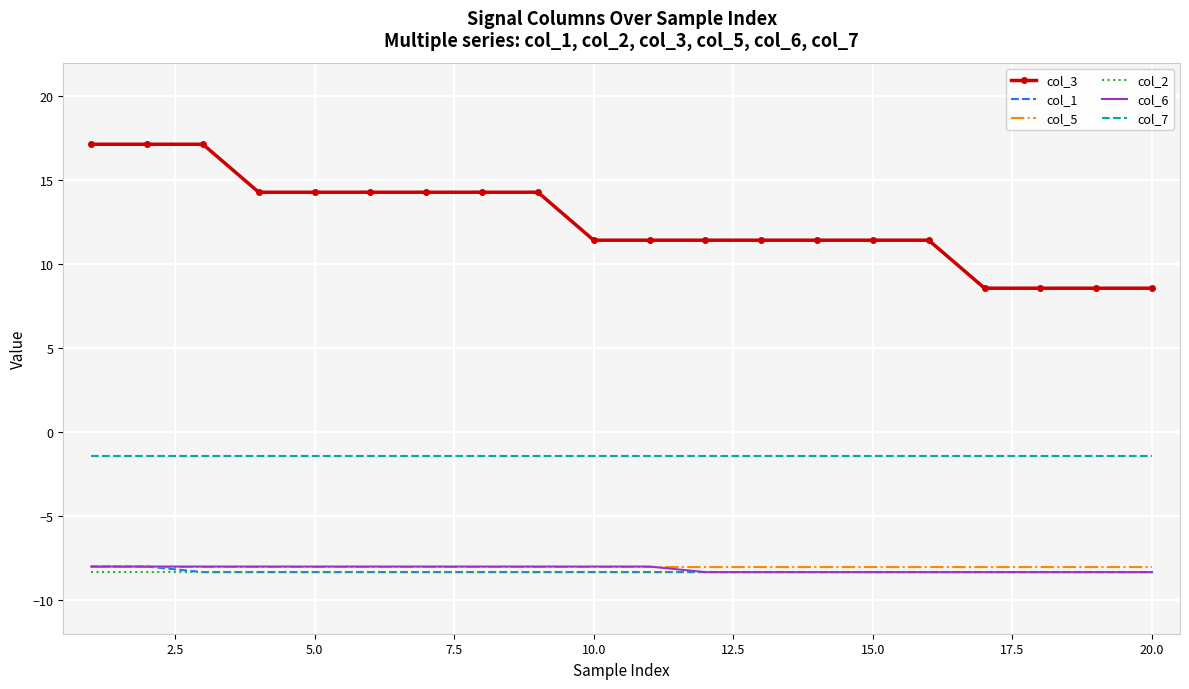

What is the smallest value displayed?

-8.3